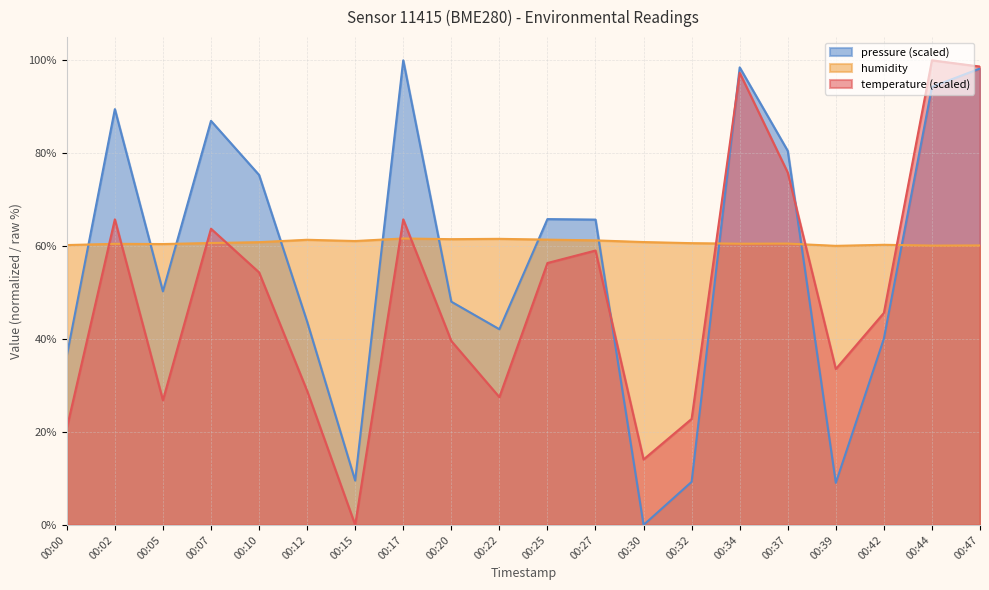

Between 00:02 and 00:20, which series saw the biggest shift?

pressure (scaled)